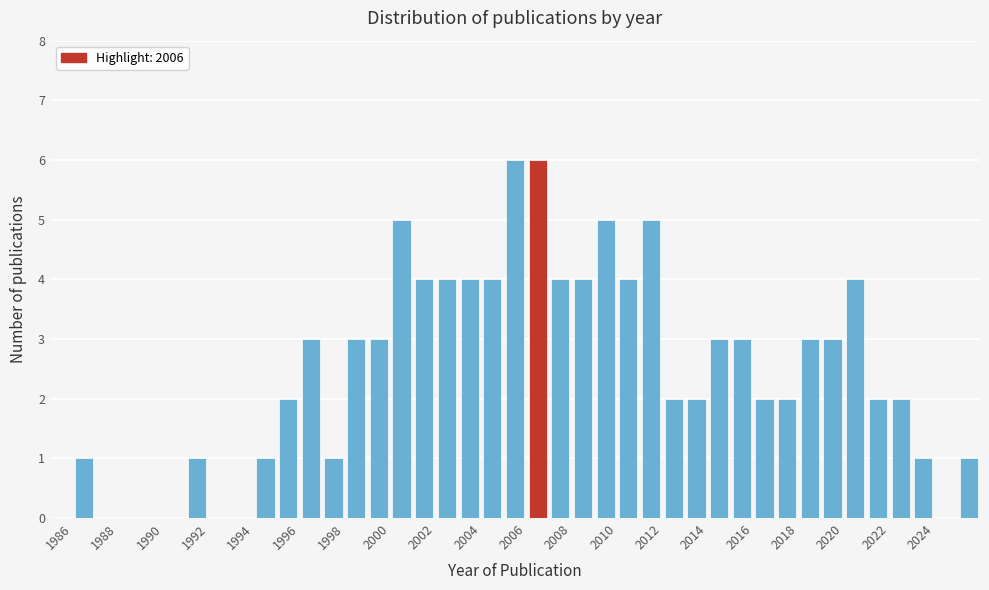

Reading left to right, list every bar in this chart as the range it spans on the x-axis followed by its height. The values are not printed on the chart, so give them approximately, as read against the axis.

1986 to 1987: 1
1987 to 1988: 0
1988 to 1989: 0
1989 to 1990: 0
1990 to 1991: 0
1991 to 1992: 1
1992 to 1993: 0
1993 to 1994: 0
1994 to 1995: 1
1995 to 1996: 2
1996 to 1997: 3
1997 to 1998: 1
1998 to 1999: 3
1999 to 2000: 3
2000 to 2001: 5
2001 to 2002: 4
2002 to 2003: 4
2003 to 2004: 4
2004 to 2005: 4
2005 to 2006: 6
2006 to 2007: 6
2007 to 2008: 4
2008 to 2009: 4
2009 to 2010: 5
2010 to 2011: 4
2011 to 2012: 5
2012 to 2013: 2
2013 to 2014: 2
2014 to 2015: 3
2015 to 2016: 3
2016 to 2017: 2
2017 to 2018: 2
2018 to 2019: 3
2019 to 2020: 3
2020 to 2021: 4
2021 to 2022: 2
2022 to 2023: 2
2023 to 2024: 1
2024 to 2025: 0
2025 to 2026: 1